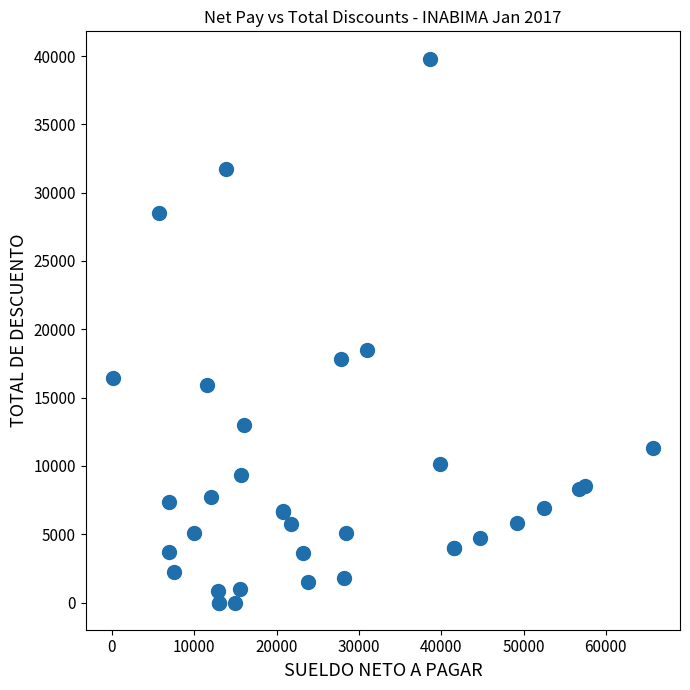

What Y value in the scatter plot is closest to 19909?

18519.8